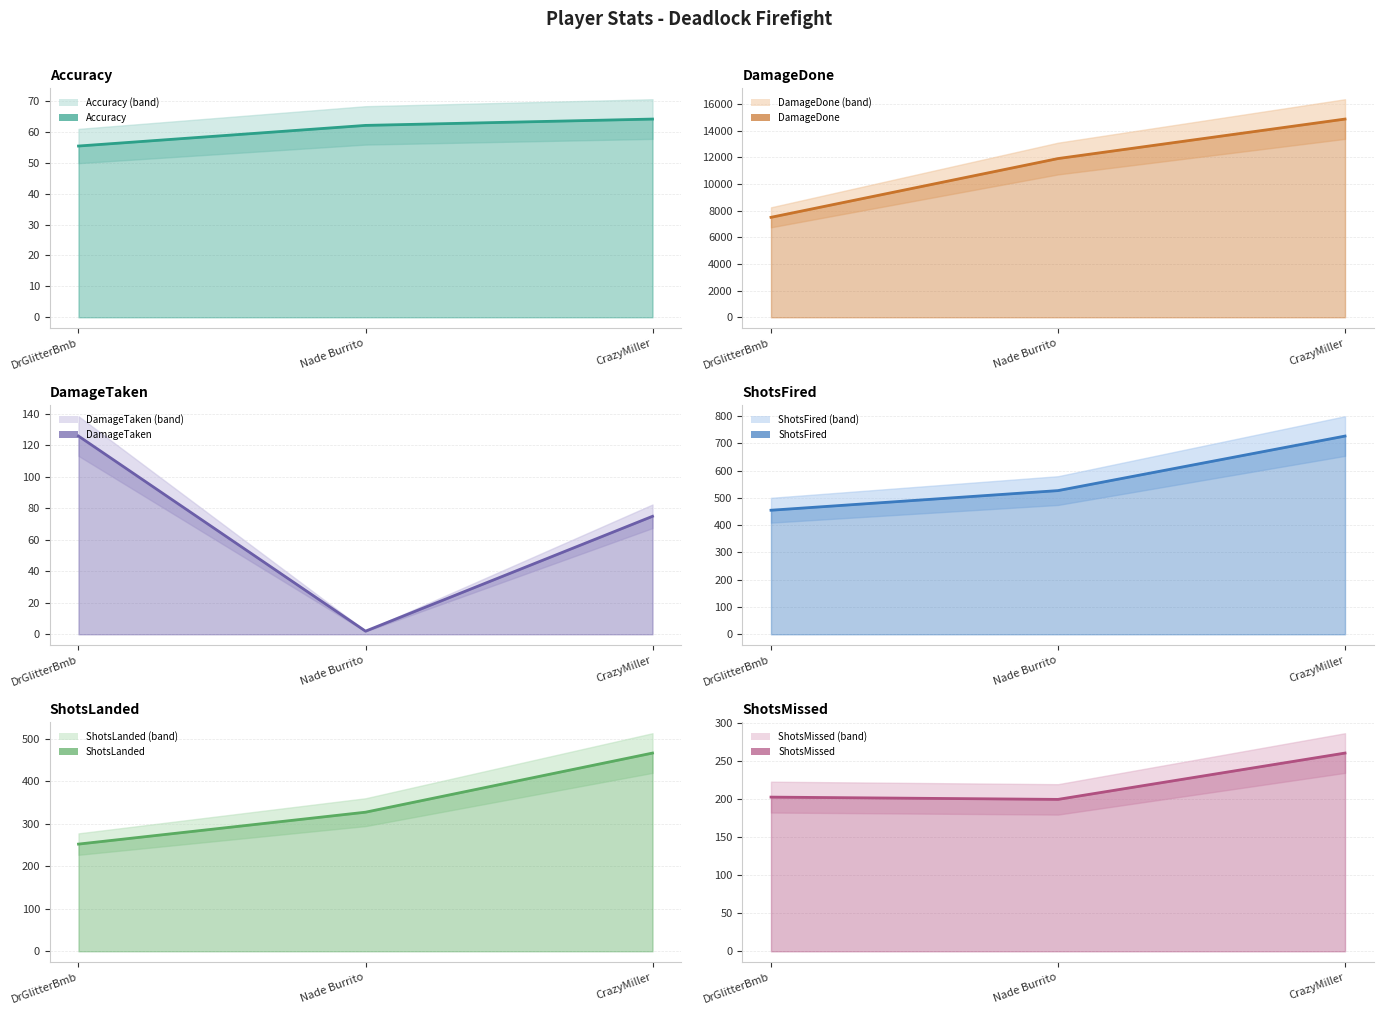

The Accuracy line series shows 55.4 at DrGlitterBmb. True or false?

True